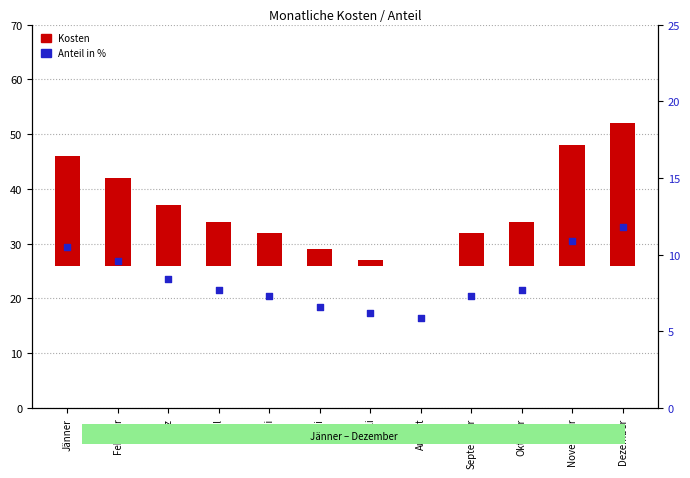

What is the total value across all series at August?

5.9